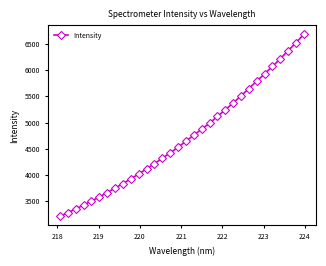

Is this an area chart (filled region under the line)?

No